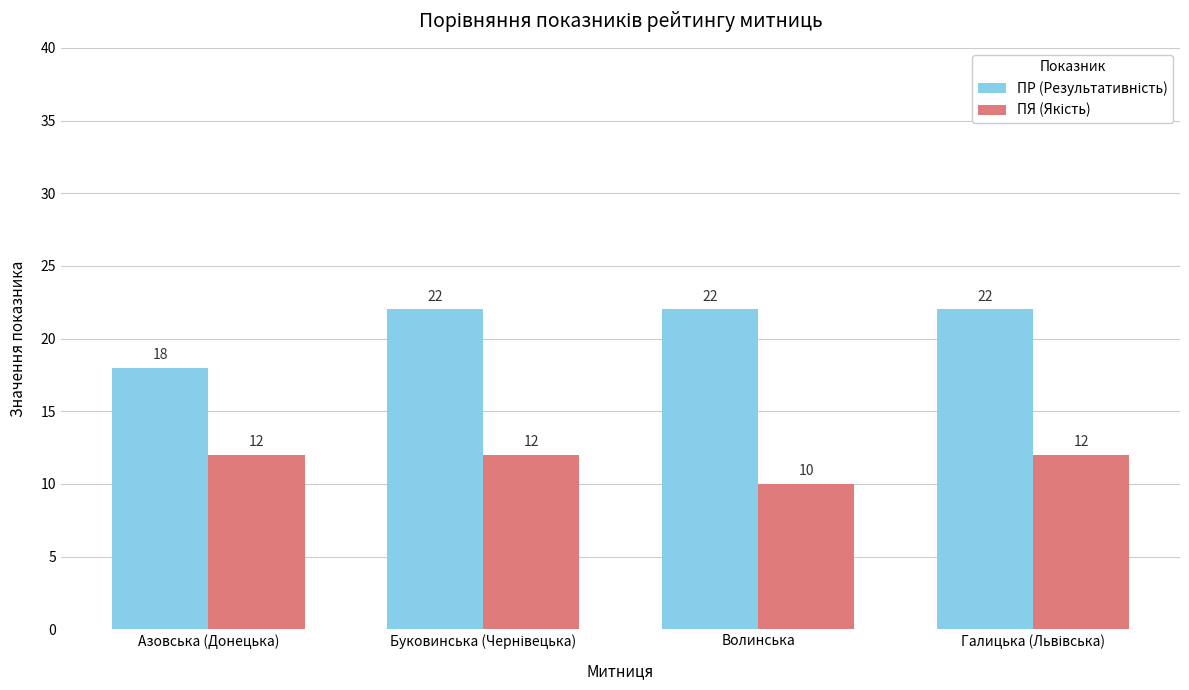

What is the maximum value shown in the chart?

22